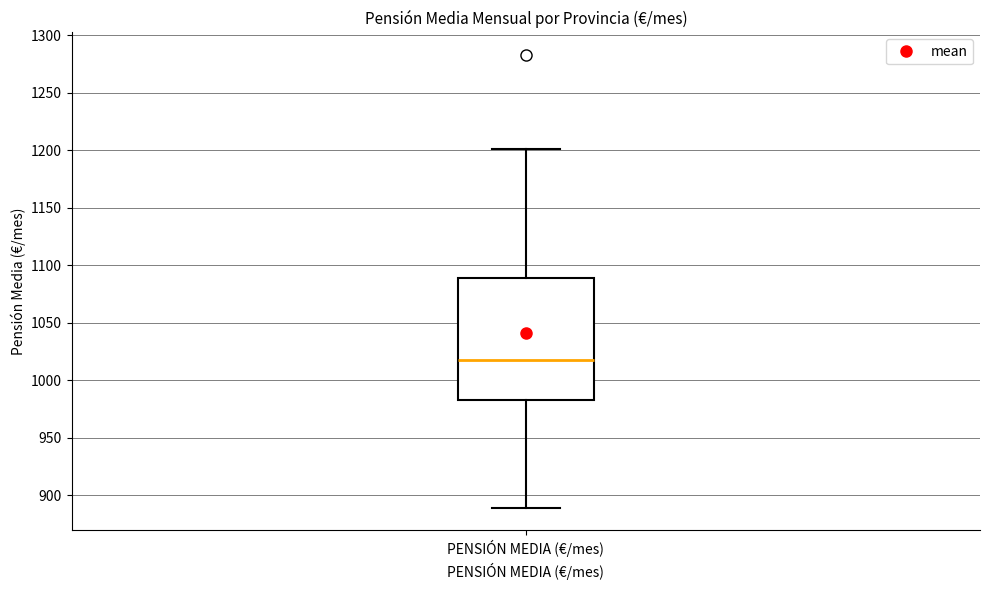

Read this box plot against the y-axis: the position of the median line, the range covered by the box, and the ends of both whiskers. The values are not printed on the chart, so give them approximately, as read against the axis.

median 1015, box 985 to 1090, whiskers 890 to 1200